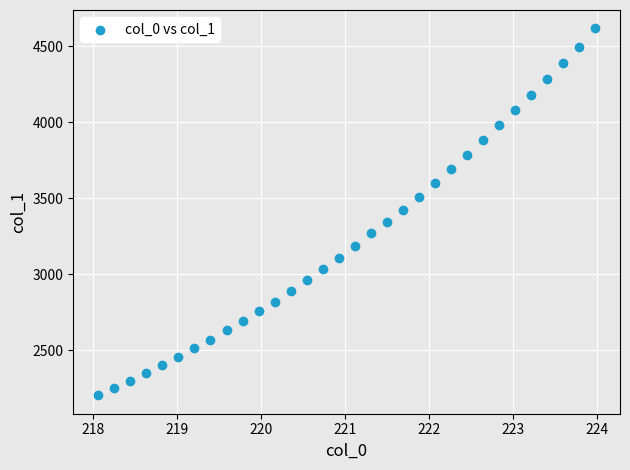

What is the range of X values (max minus min)?

5.9